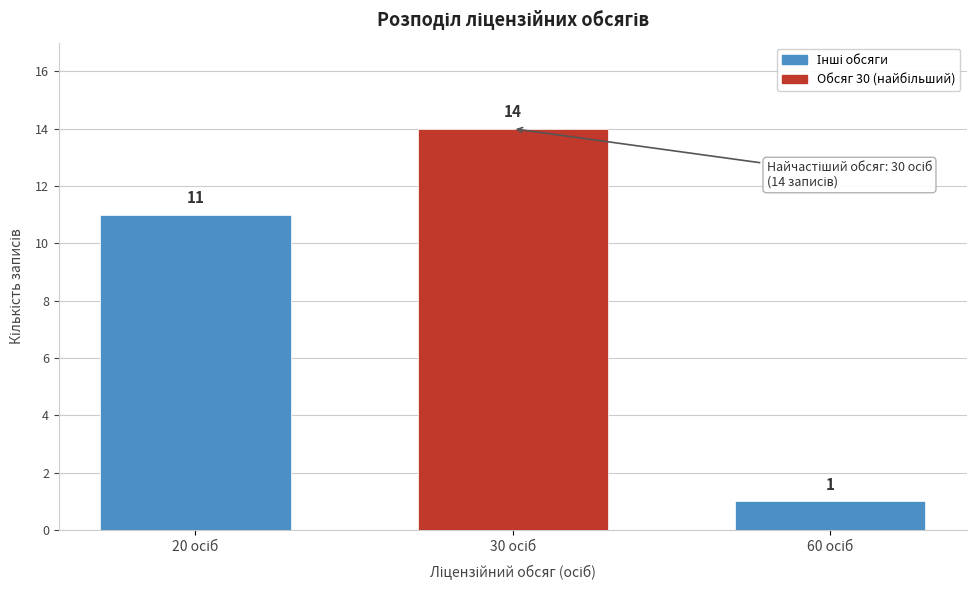

Reading left to right, extract all data points from this chart.

11	14	1